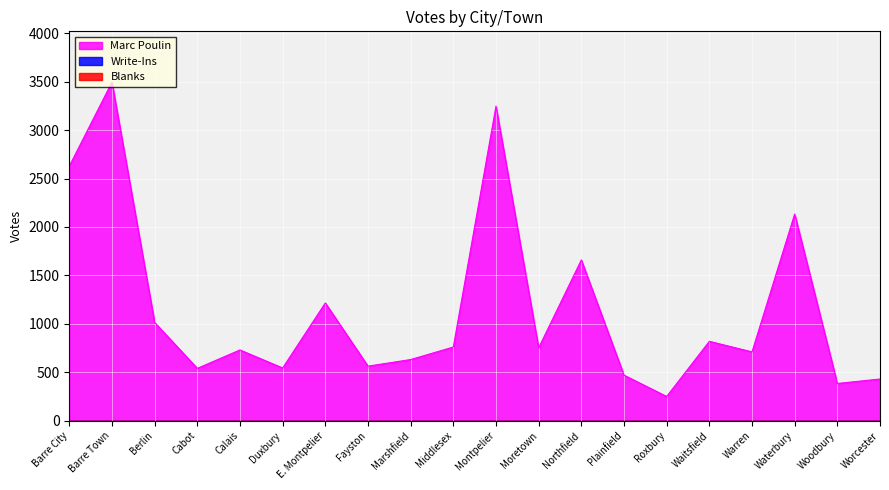

Is the value of Write-Ins at Berlin greater than the value of Blanks at Waterbury?

No